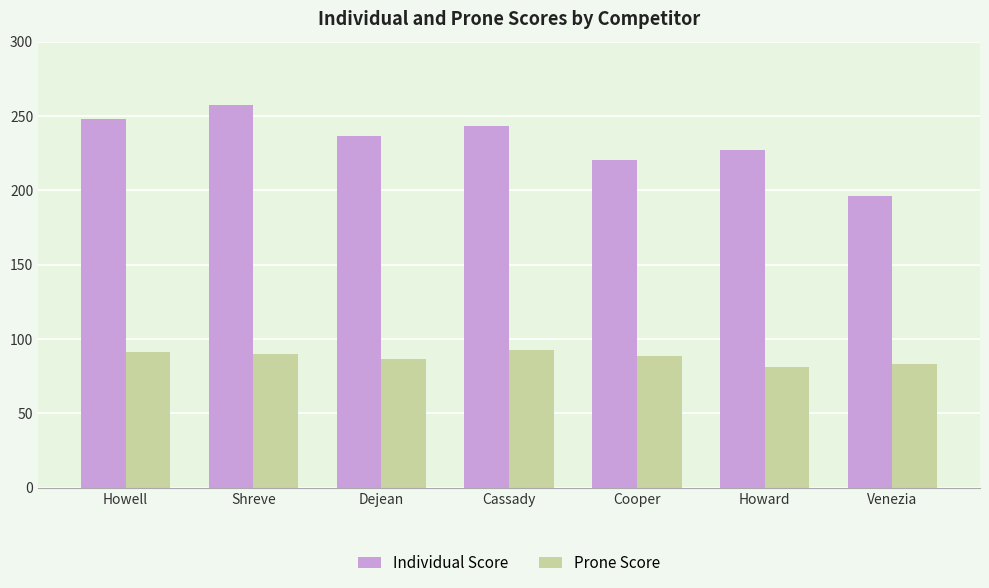

The value of Prone Score at Dejean is 25.7. True or false?

False